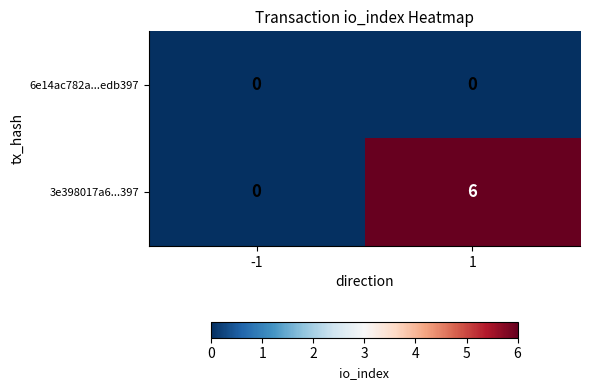

What is the difference between the maximum and minimum values in the 3e398017a6...397 series?

6